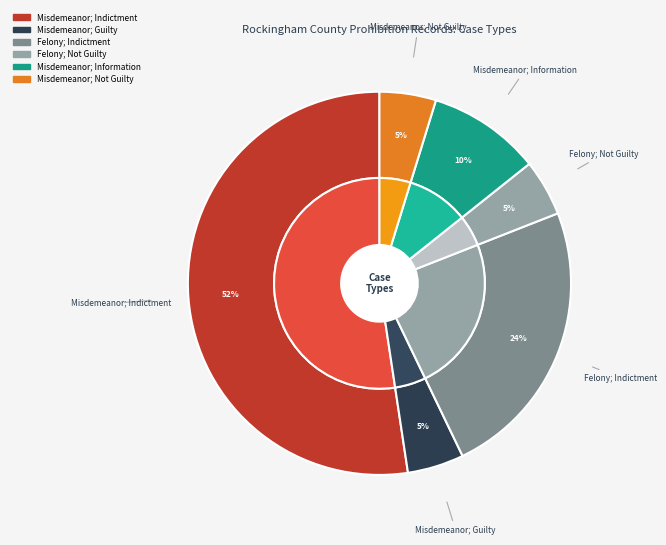

To the nearest percent, what is the average slice percentage?

17%